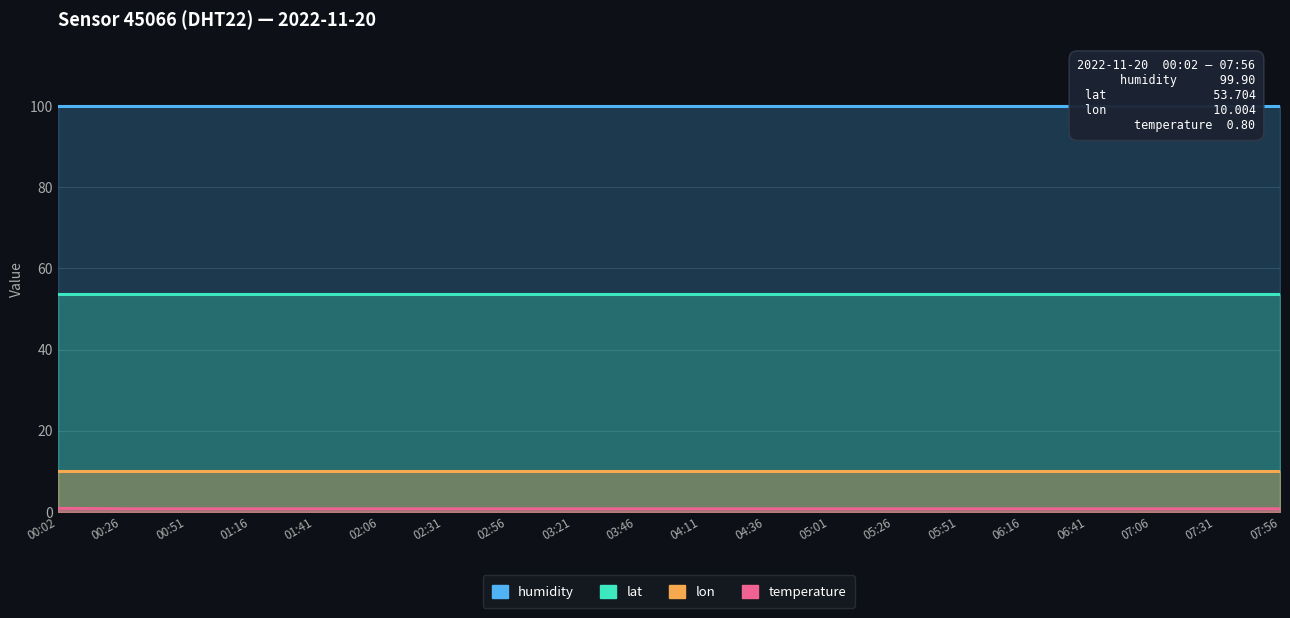

At which category is the sum across all series the highest?

00:02